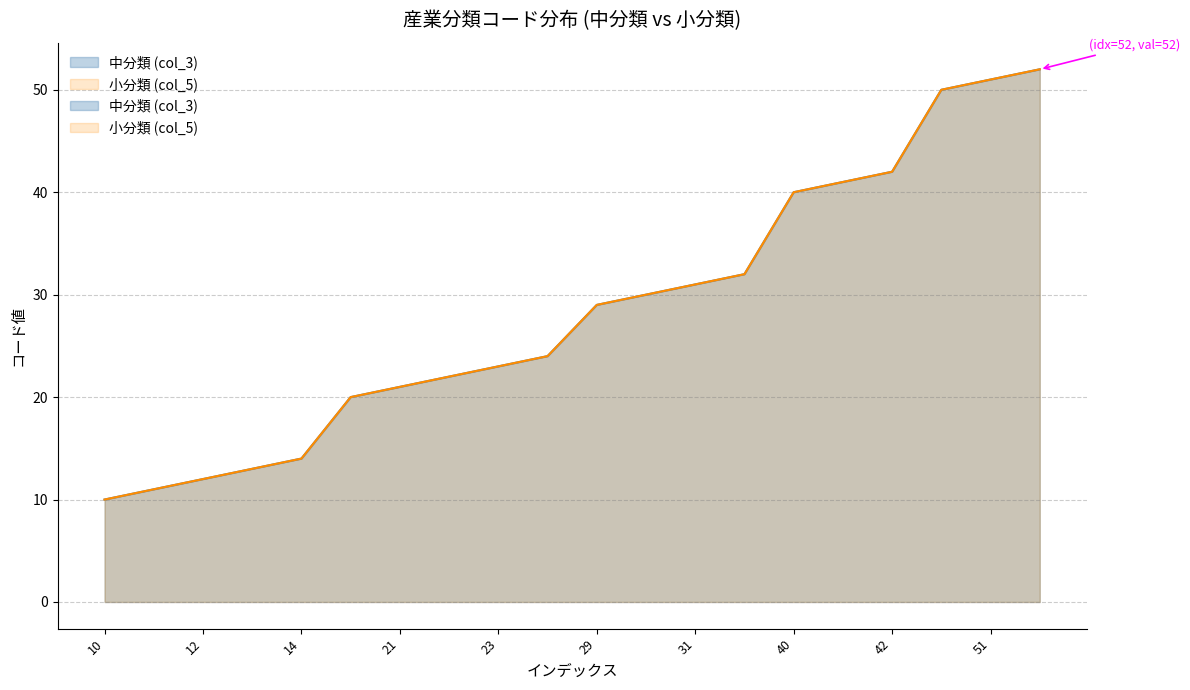

What is the difference between the maximum and minimum values in the 中分類 (col_3) series?

42